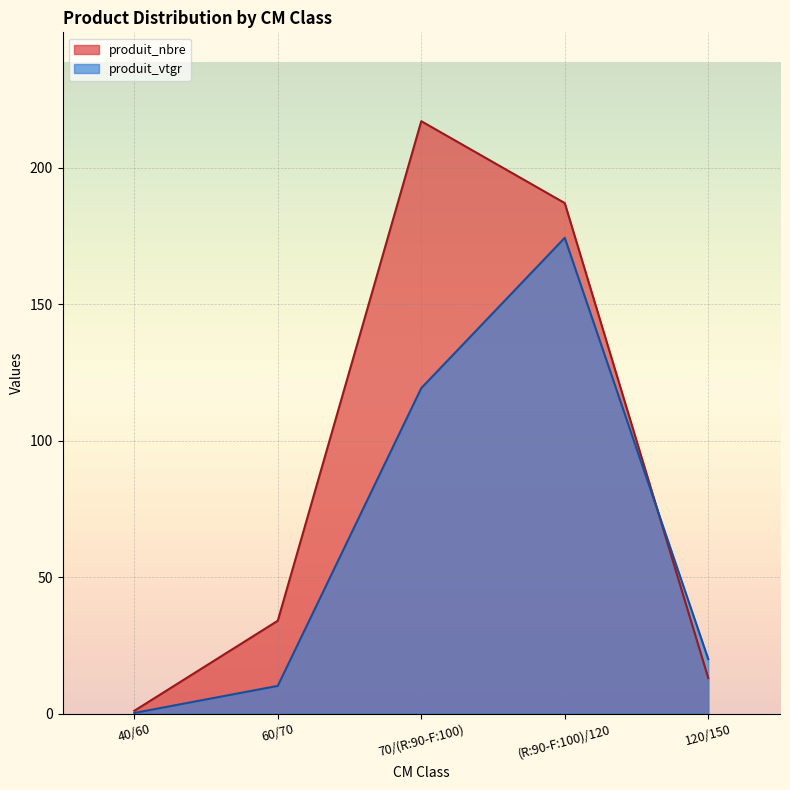

What is the total value across all series at 40/60?

1.2